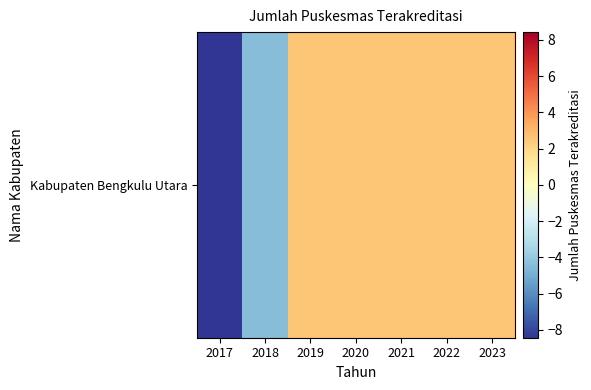

What value does the data have at 2021?

2.6